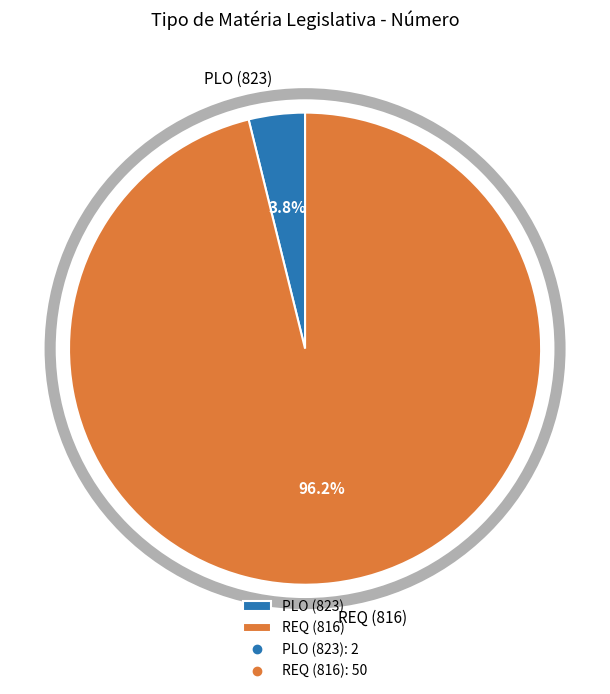

Which category accounts for the majority?

REQ (816)